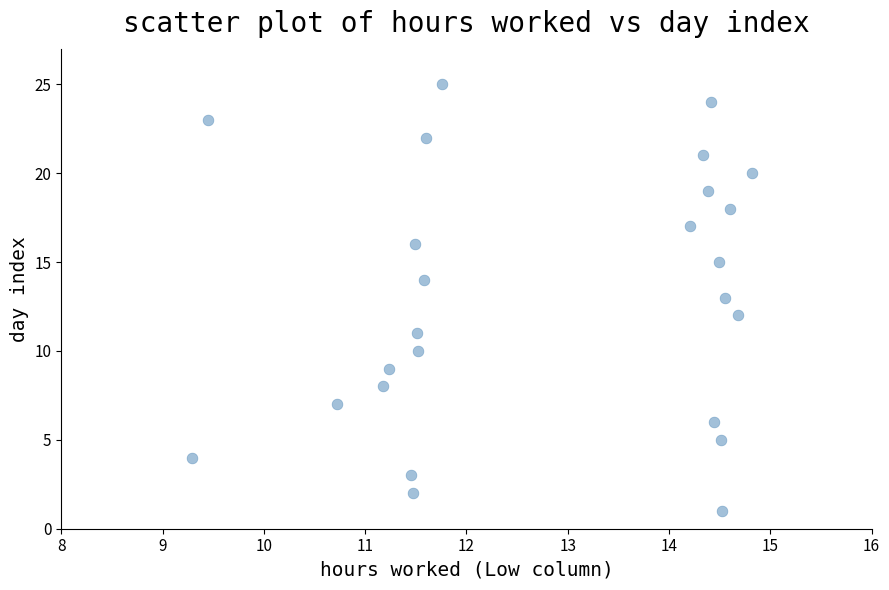

How many points are shown in the scatter plot?

25